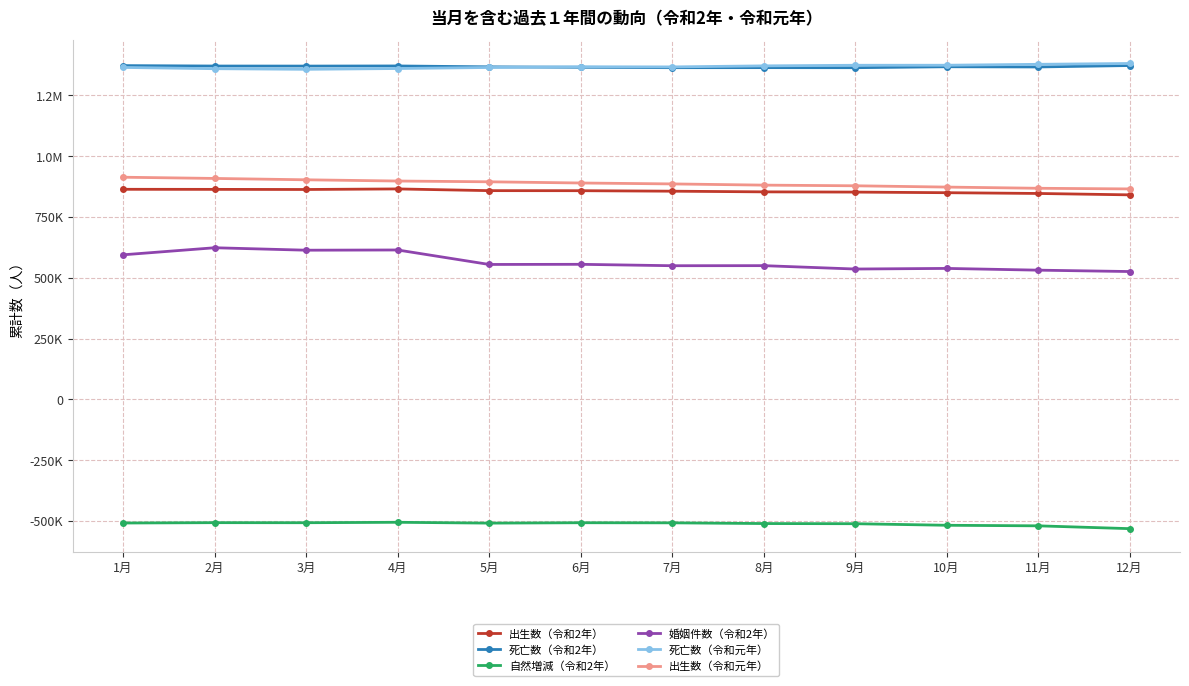

Reading right to left, extract all data points from this chart.

出生数（令和2年）: 840832	846540	849686	852202	853142	855888	857909	858162	865209	862914	863371	863675
死亡数（令和2年）: 1372648	1366777	1367620	1363733	1363974	1363803	1365412	1367247	1370882	1370369	1370572	1372304
自然増減（令和2年）: -531816	-520237	-517934	-511531	-510832	-507915	-507503	-509085	-505673	-507455	-507201	-508629
婚姻件数（令和2年）: 525490	531164	538332	535814	549703	549415	555177	554610	614157	613237	623316	594279
死亡数（令和元年）: 1381098	1377663	1373889	1373743	1371265	1366983	1367599	1364648	1360339	1357115	1359626	1364765
出生数（令和元年）: 865234	867890	872800	878122	880832	885810	889595	894527	897691	902762	908337	913337